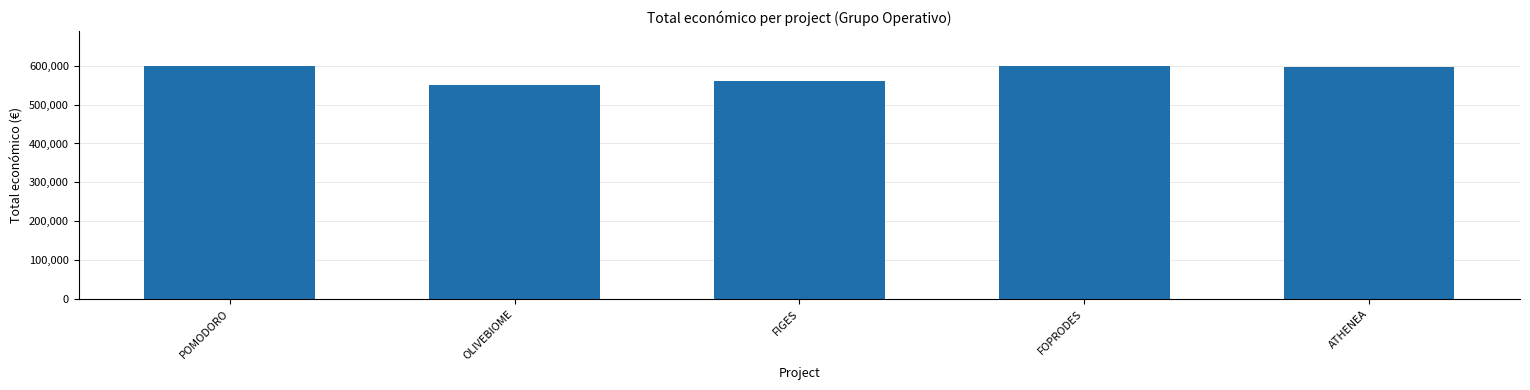

What is the approximate value at POMODORO?

599540